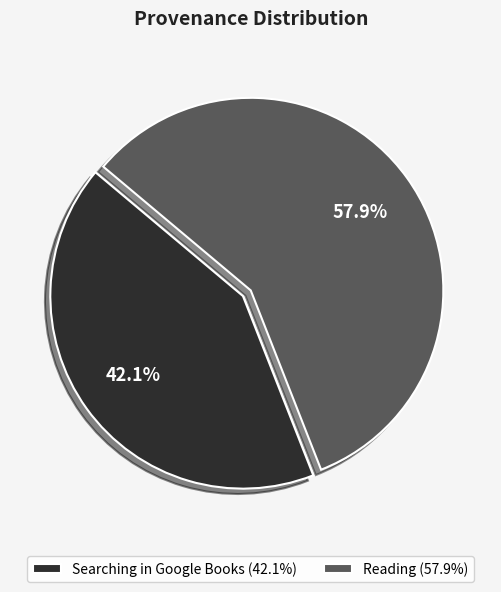

The Reading slice represents 73% of the pie. True or false?

False